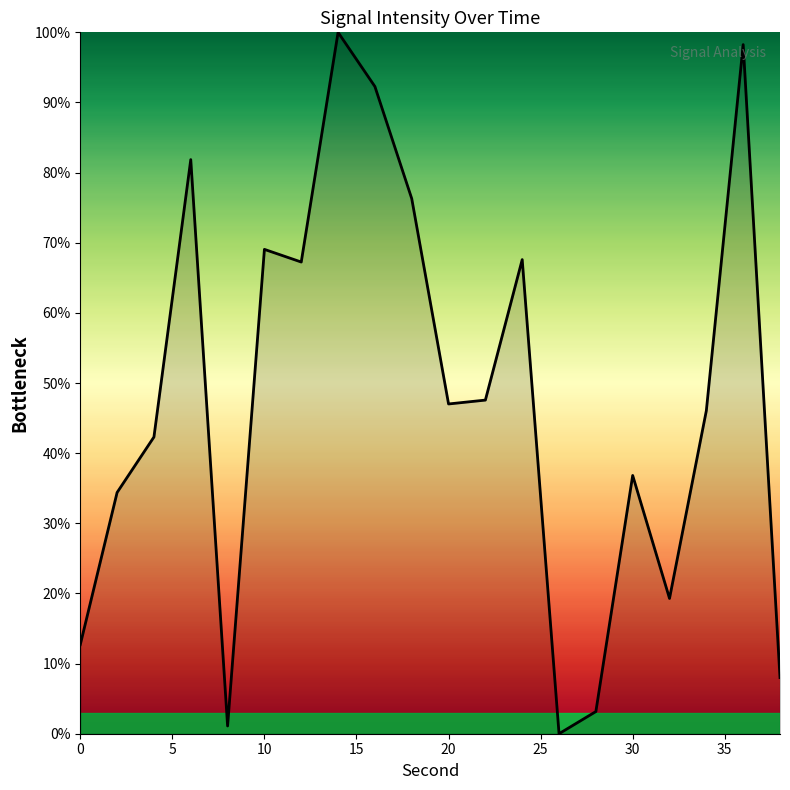

What is the difference between the maximum and minimum values?

100.0